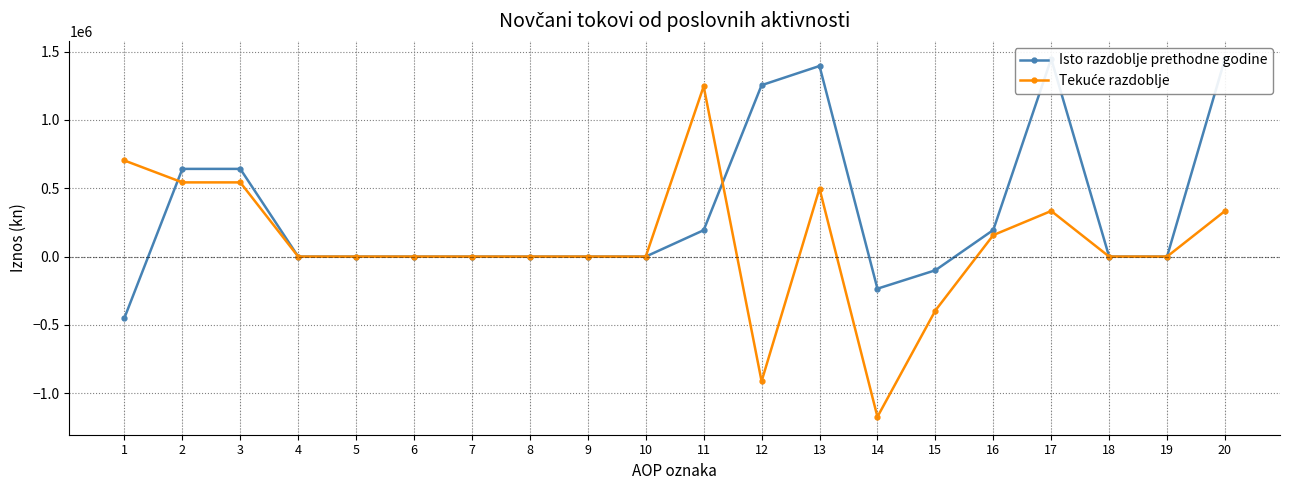

Is the value of Isto razdoblje prethodne godine at 5 greater than the value of Tekuće razdoblje at 11?

No